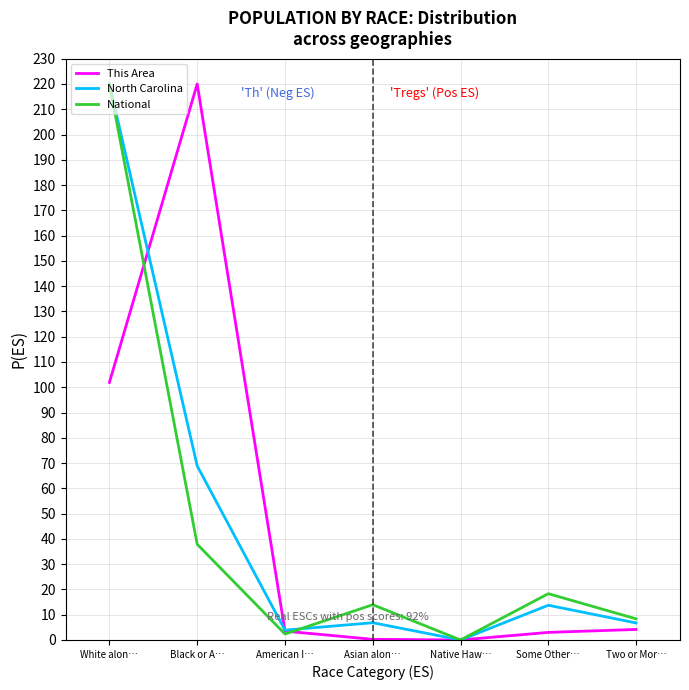

What position from the right is American I…?

5